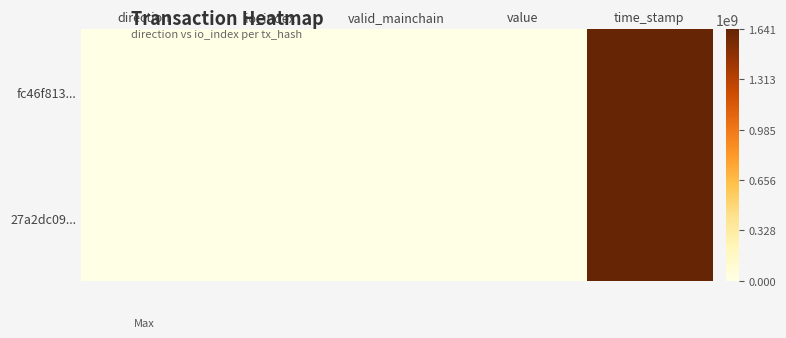

List the series in order of their overall mean, lowest first.

27a2dc09..., fc46f813...